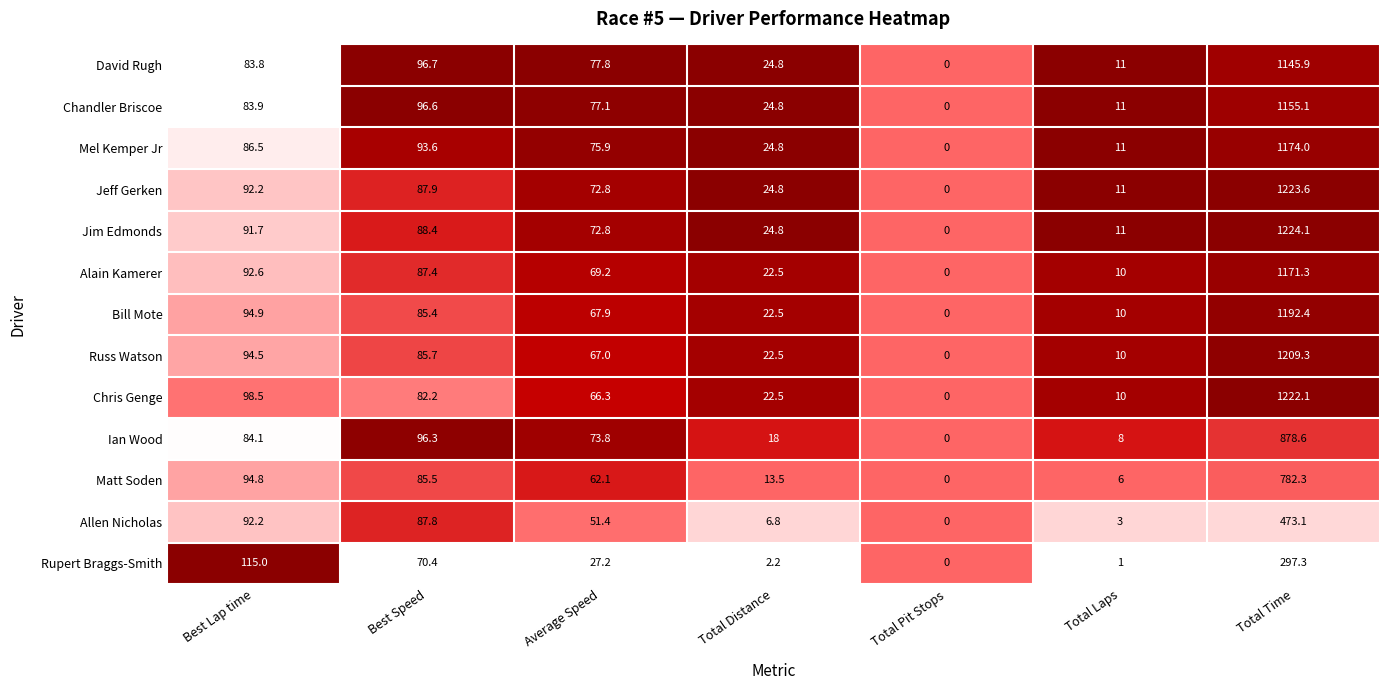

What is the maximum value for Jim Edmonds?

1224.1